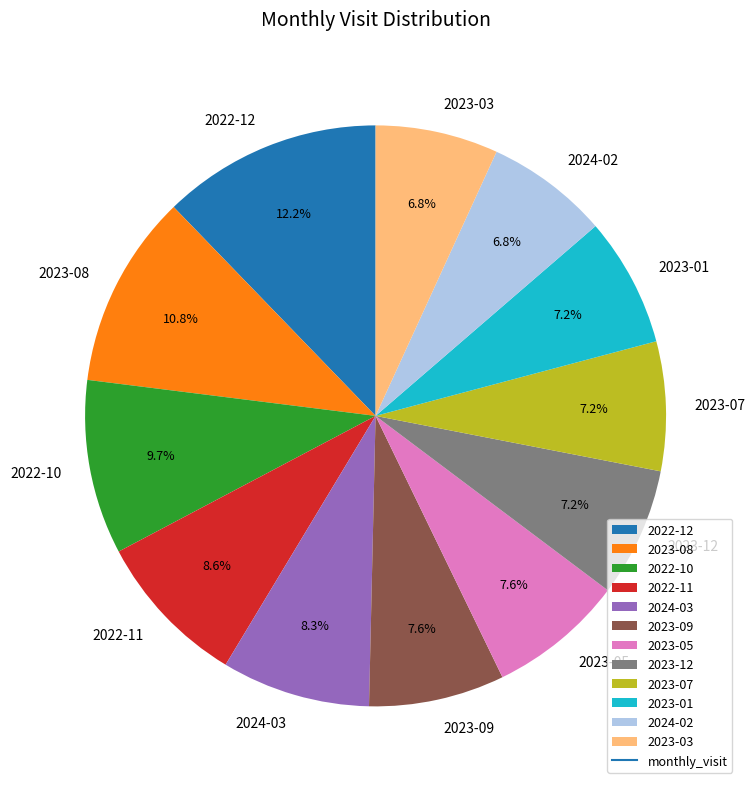

How many segments does this pie chart have?

12